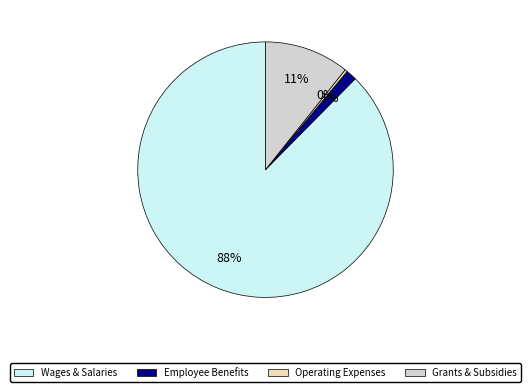

Which category has the smallest portion of the pie?

Operating Expenses